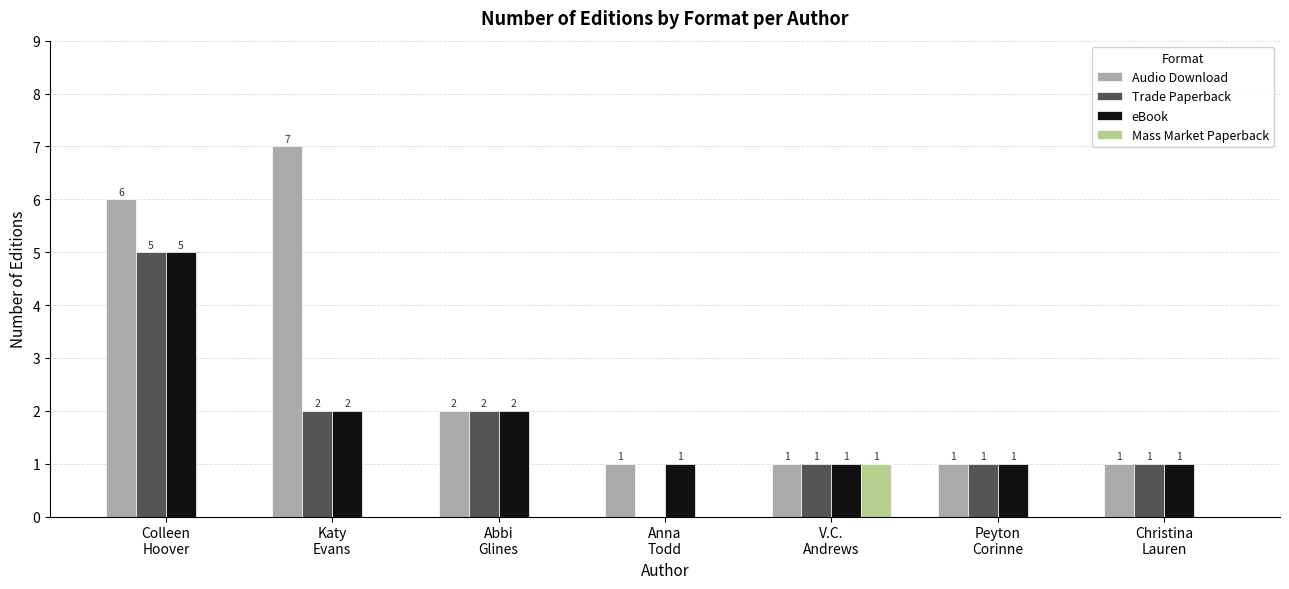

Is the value of Audio Download at Christina
Lauren greater than the value of eBook at Katy
Evans?

No